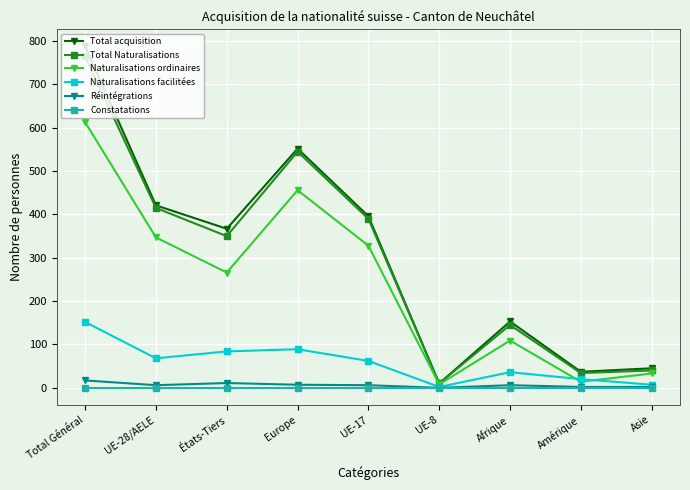

What is the value of the Total Naturalisations point at the 3rd from the left?

350